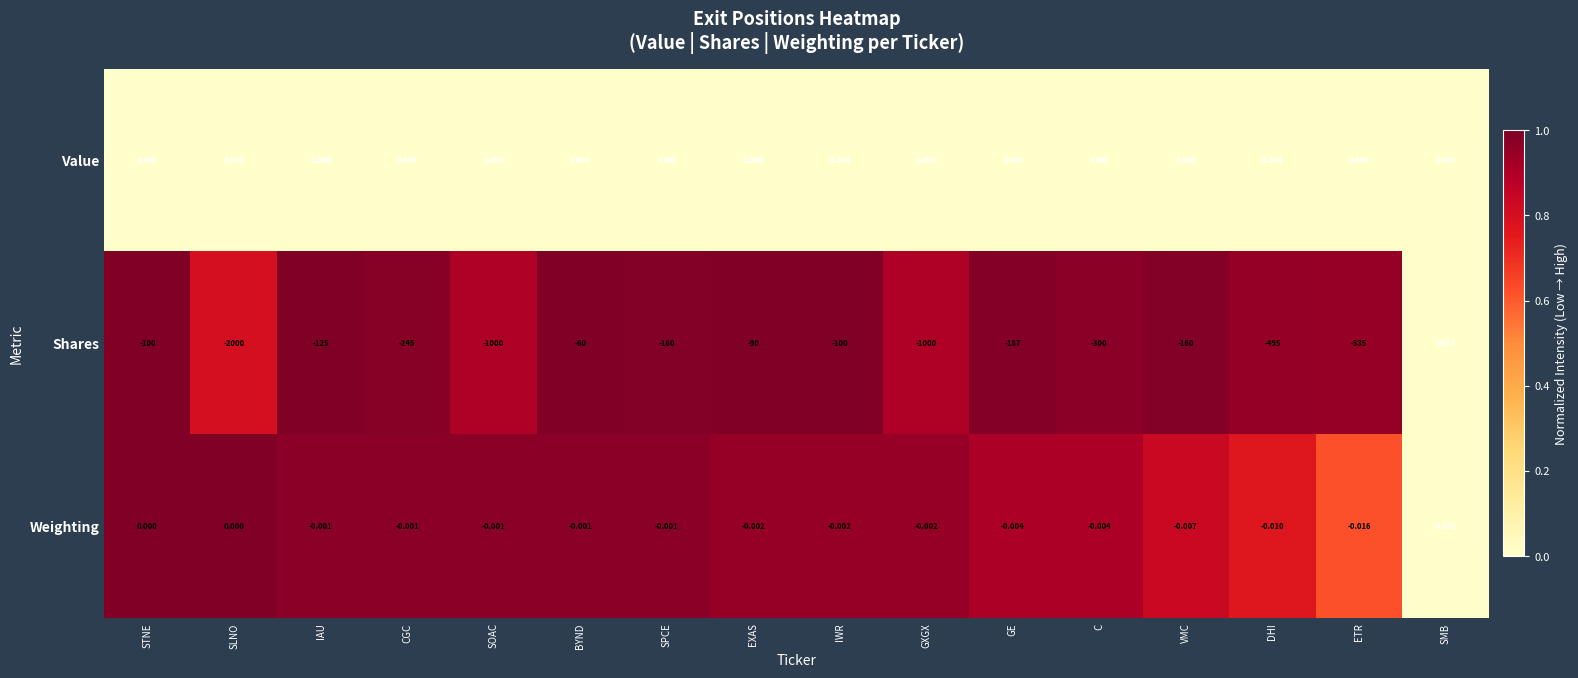

At SMB, list the series in order from largest to smallest.

Value, Weighting, Shares